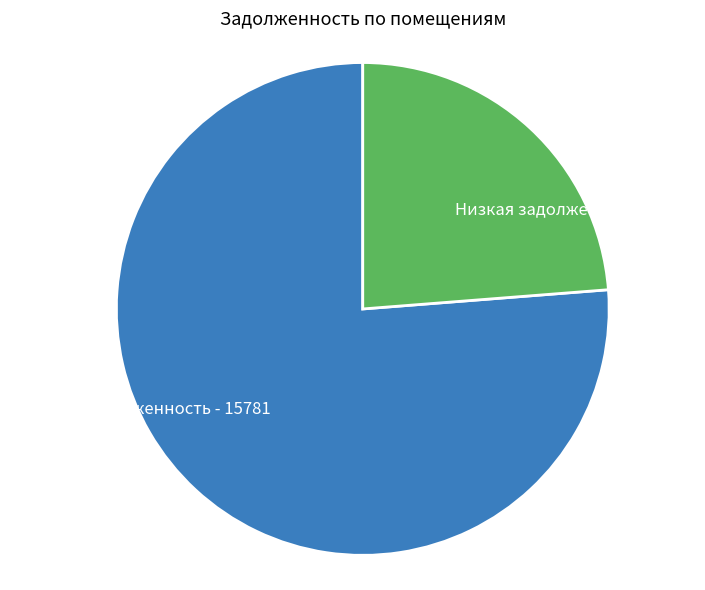

Between Низкая задолженность - 4917 and Высокая задолженность - 15781, which is larger?

Высокая задолженность - 15781